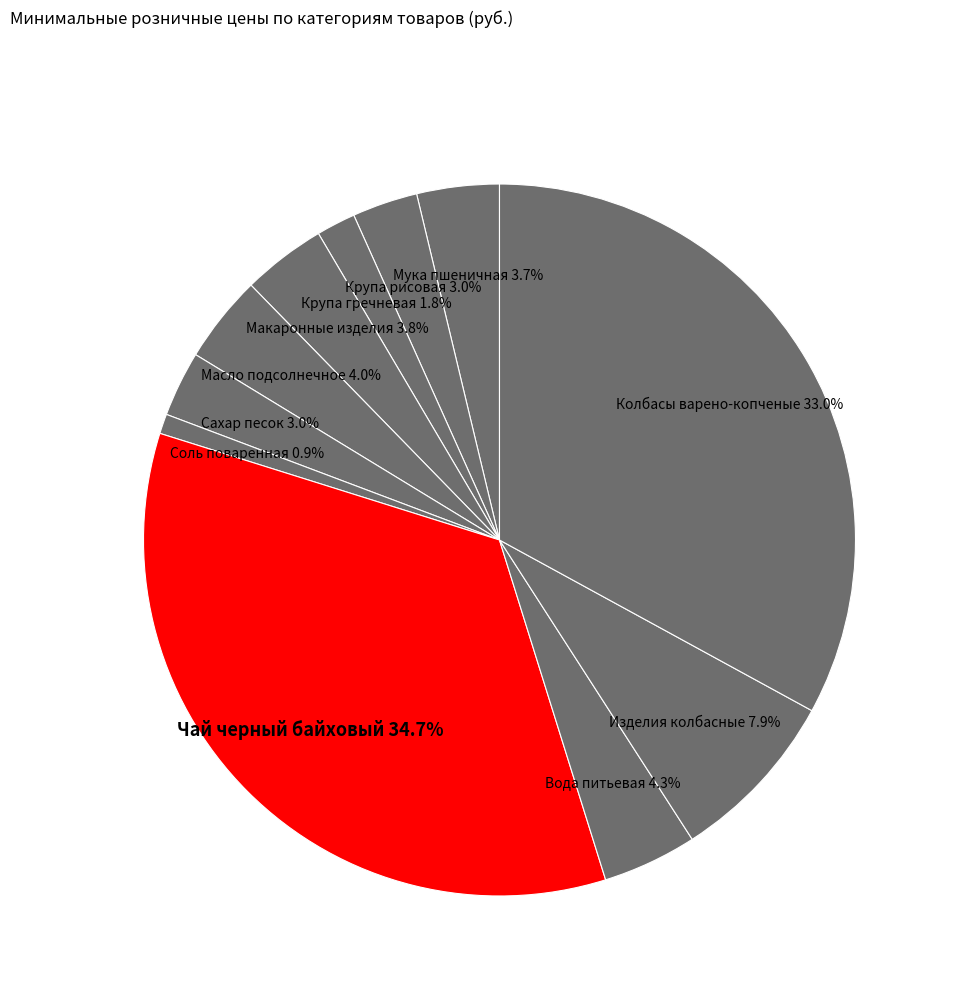

How many slices are in this pie chart?

11